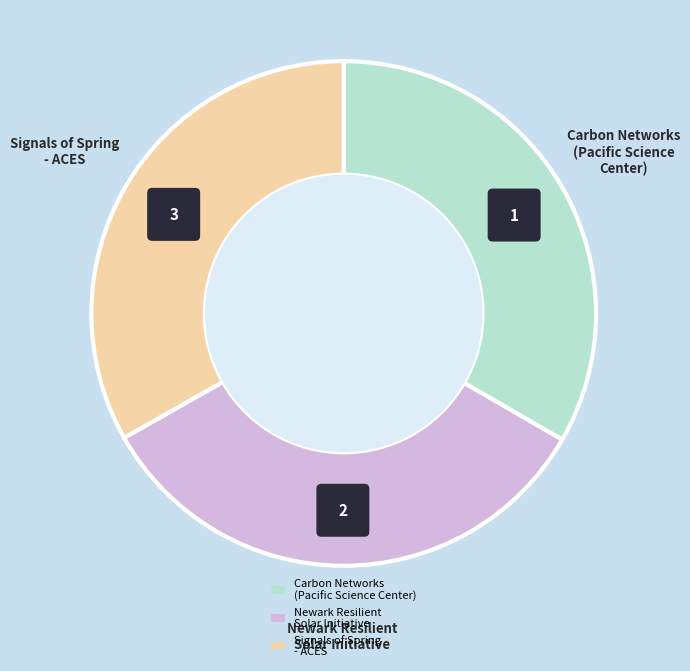

The Carbon Networks
(Pacific Science Center) slice represents 25% of the pie. True or false?

False